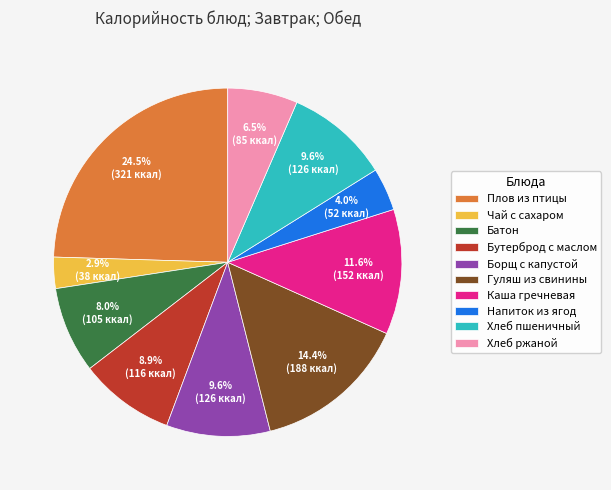

Does Батон represent more than half of the total?

No